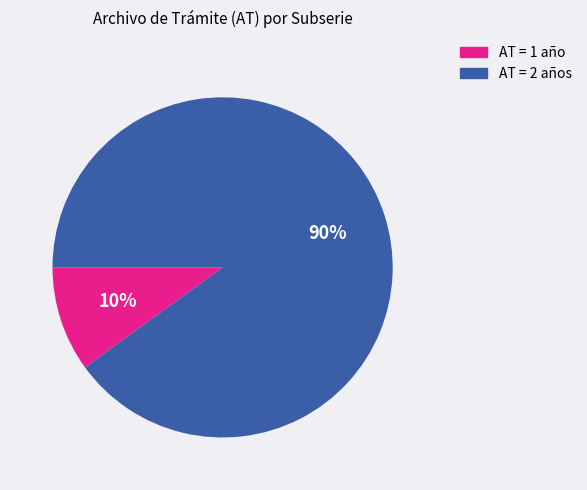

To the nearest percent, what is the difference between the largest and smallest slice percentages?

80%